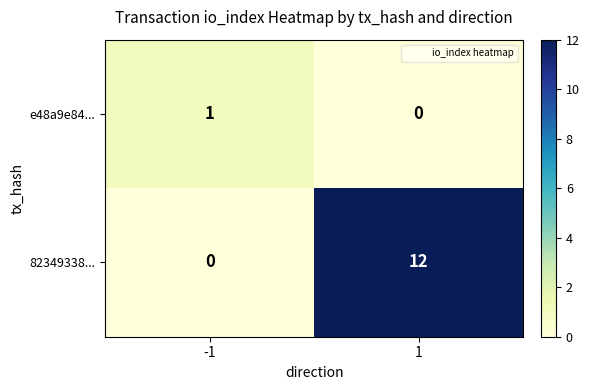

Which series has the widest spread of values?

82349338...